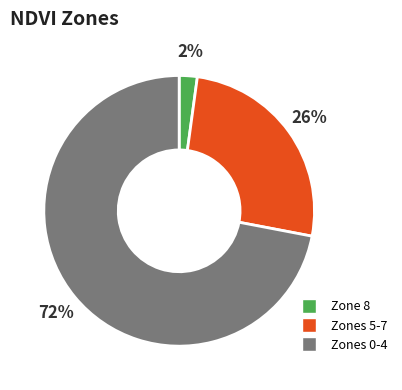

Is there a majority slice in this chart?

Yes